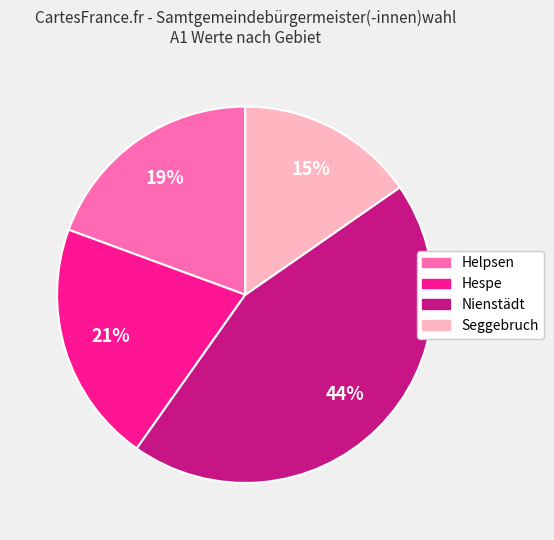

The Seggebruch slice represents 6% of the pie. True or false?

False